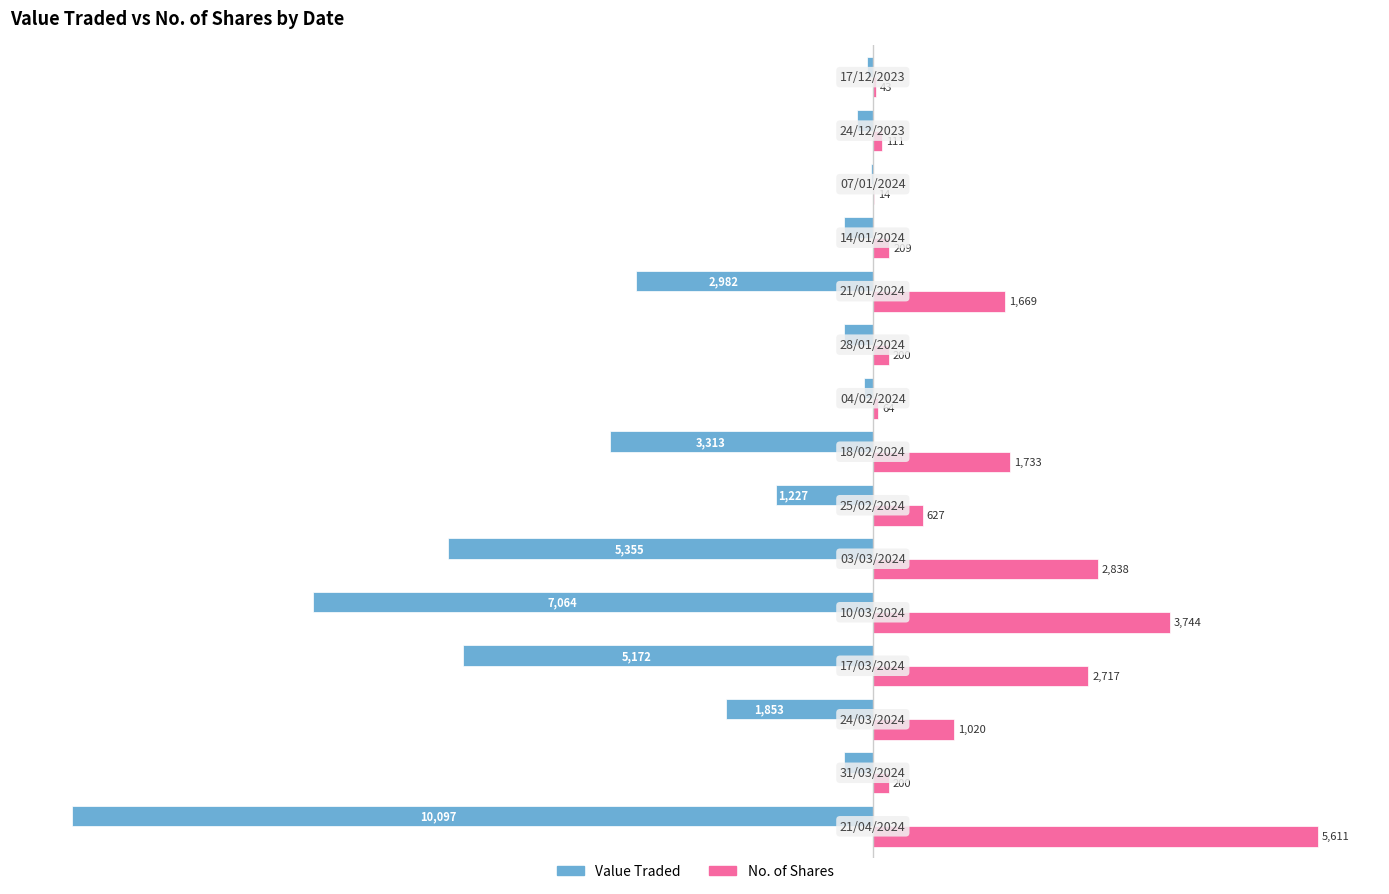

What is the highest value of the Value Traded series?

-25